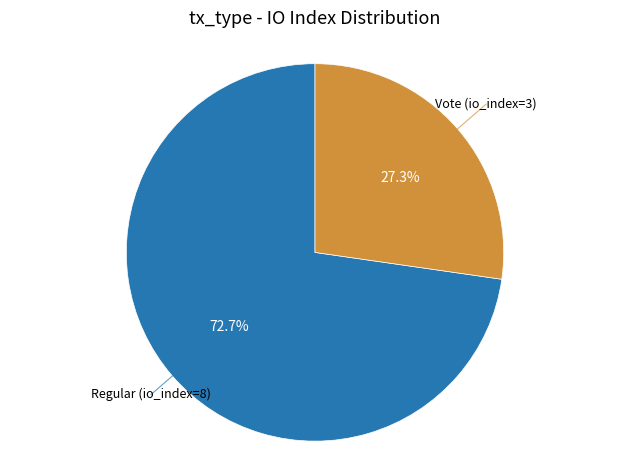

Is there a majority slice in this chart?

Yes